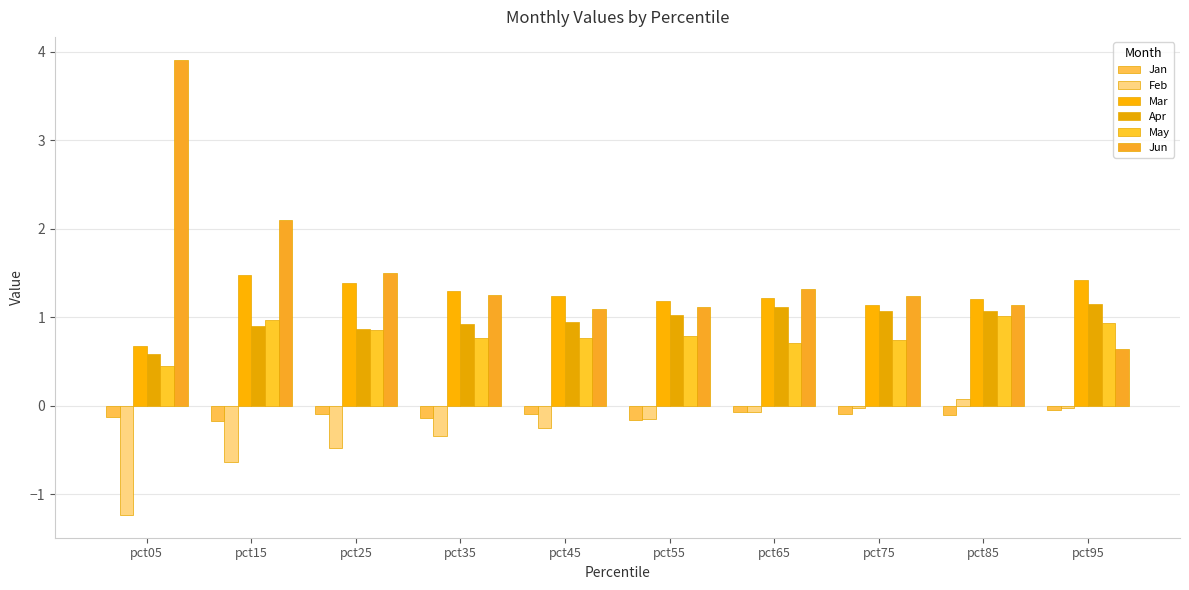

What are all the series names shown in the legend?

Jan, Feb, Mar, Apr, May, Jun